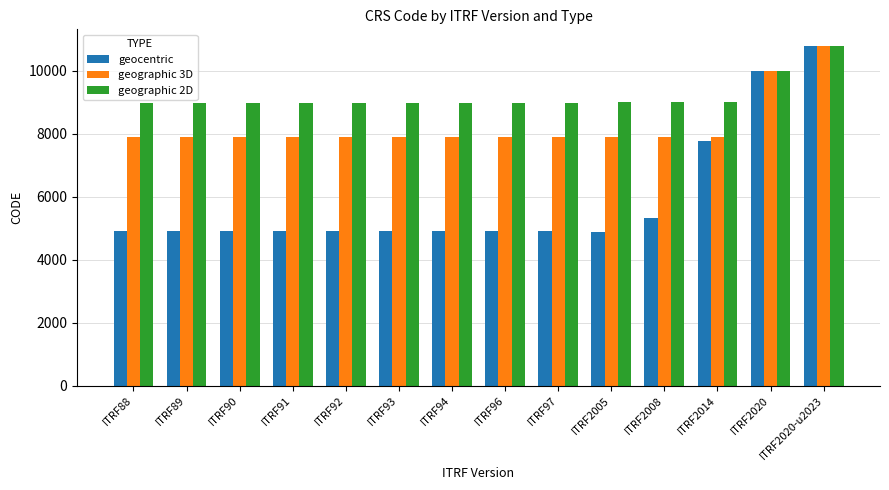

At which category does the chart reach its peak across all series?

ITRF2020-u2023